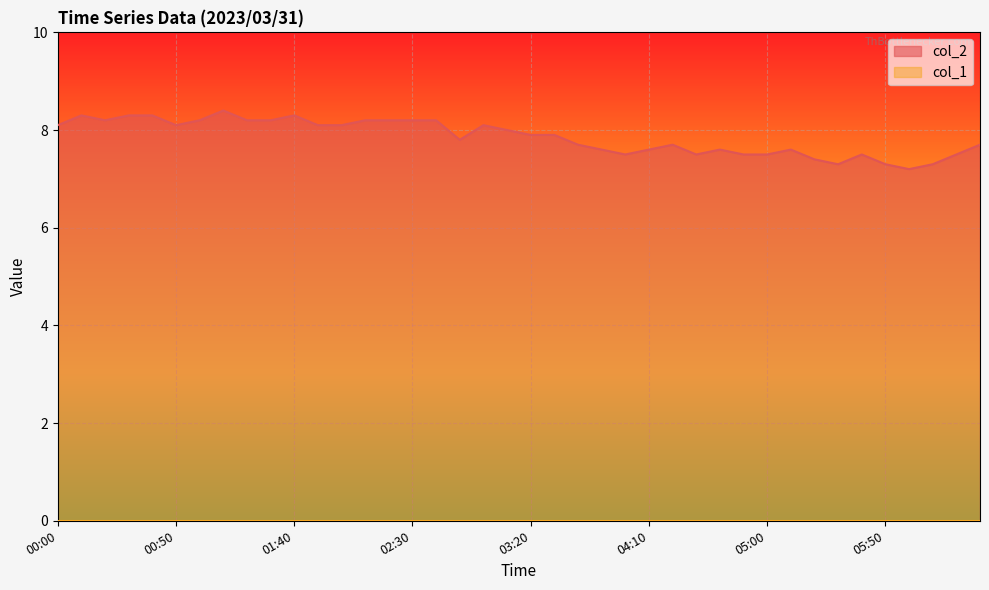

True or false: the data shows 4.7 at 04:40.

False